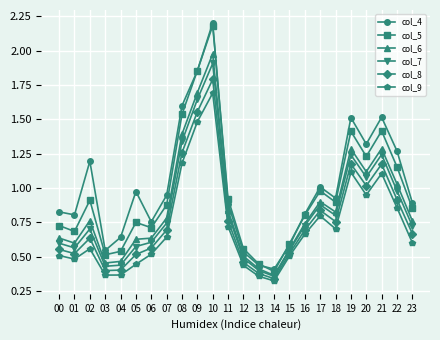

What is the greatest value displayed?

2.2